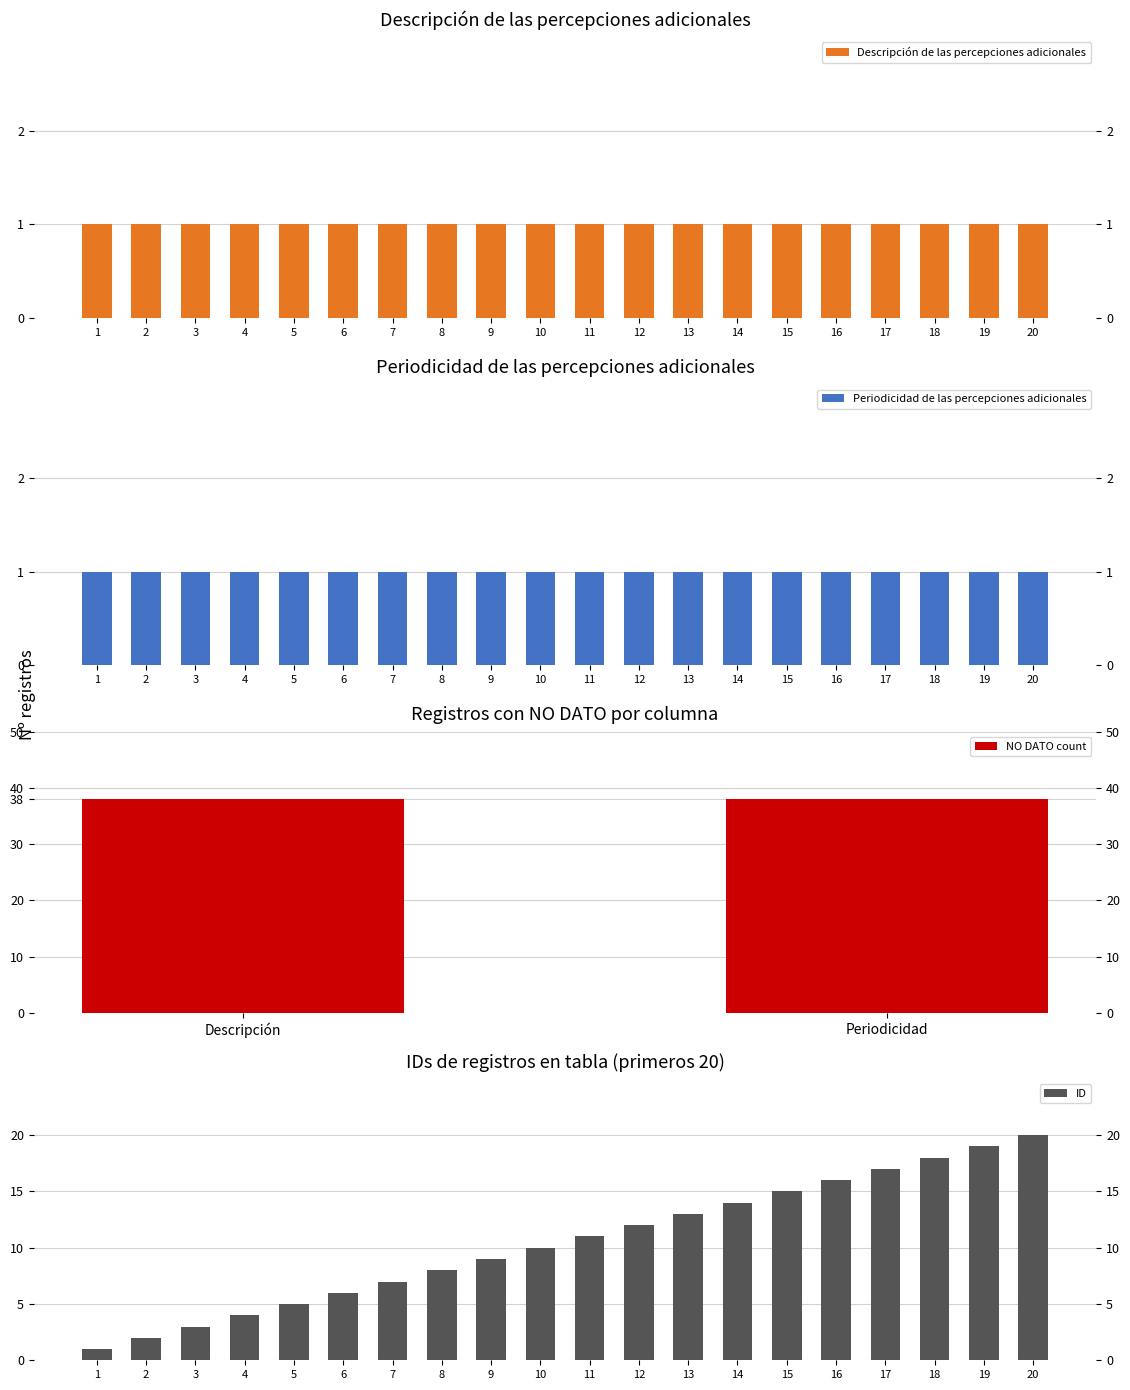

Between 9 and 8, which is larger?

9